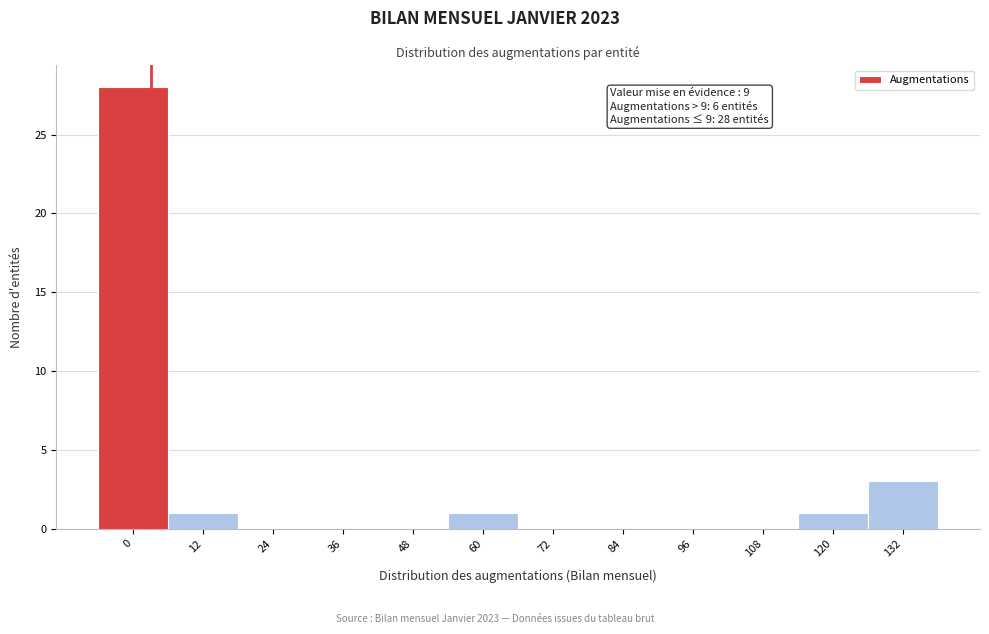

Reading right to left, list all the values displayed in this chart.

132=3	120=1	108=0	96=0	84=0	72=0	60=1	48=0	36=0	24=0	12=1	0=28